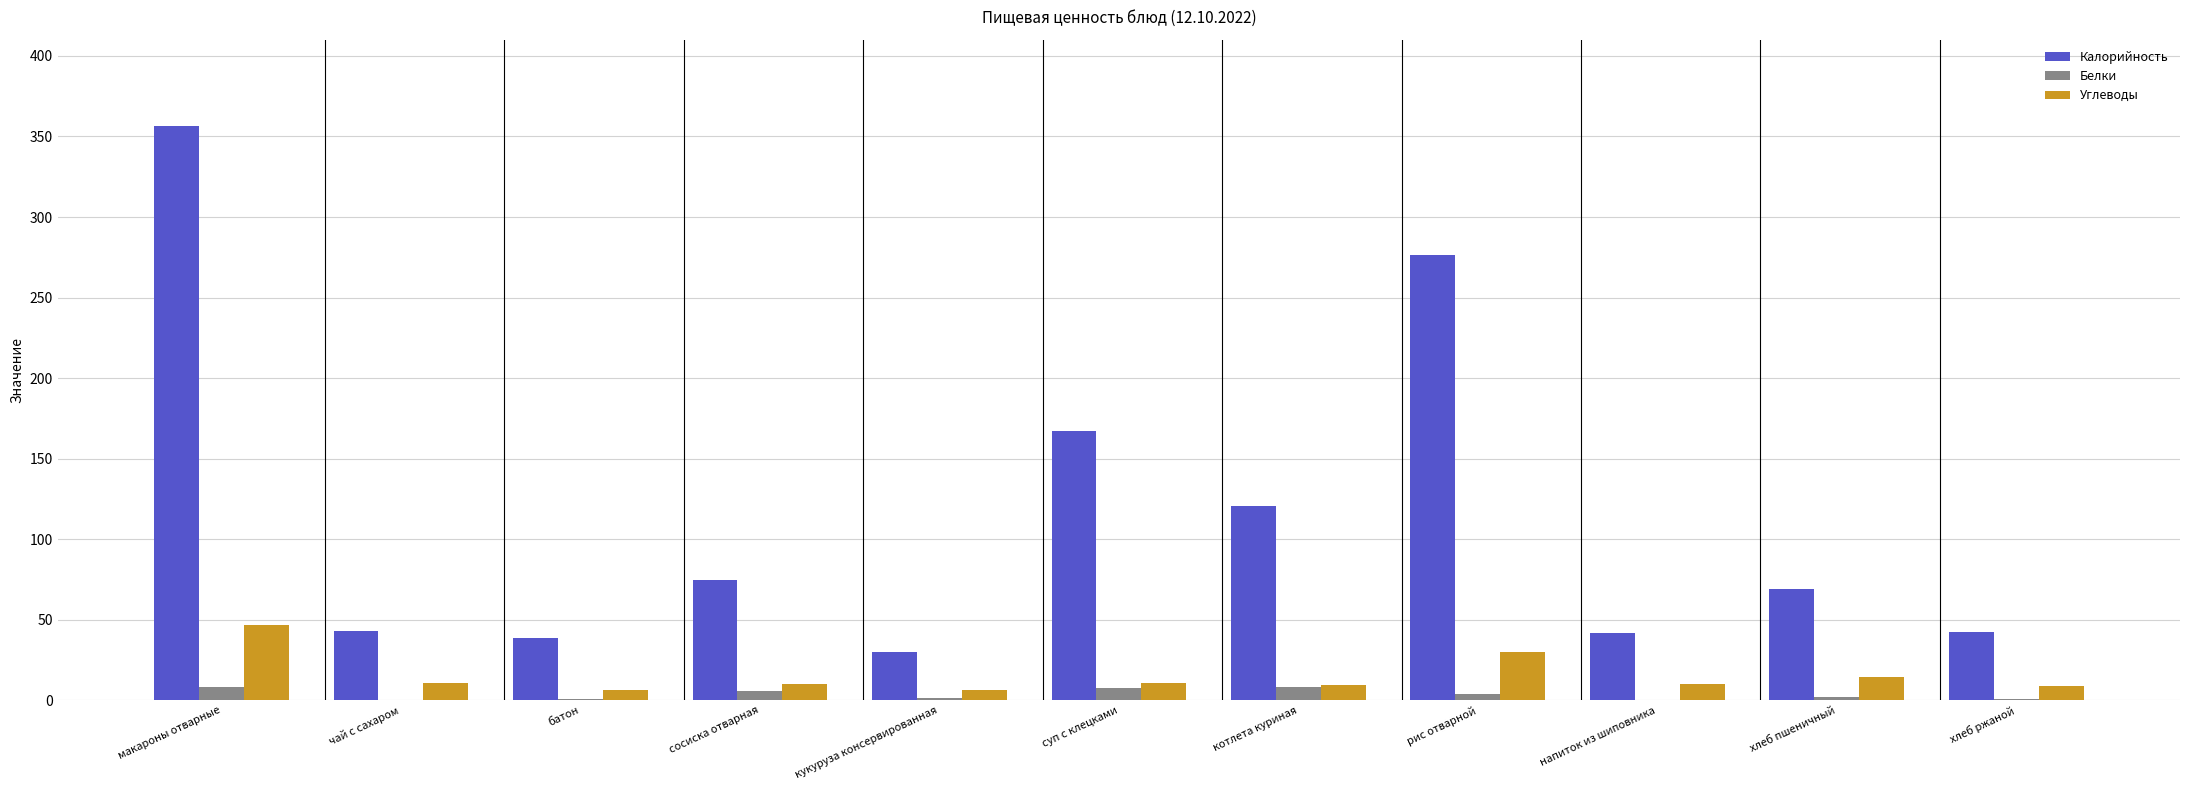

What value does the Калорийность series have at макароны отварные?

356.6